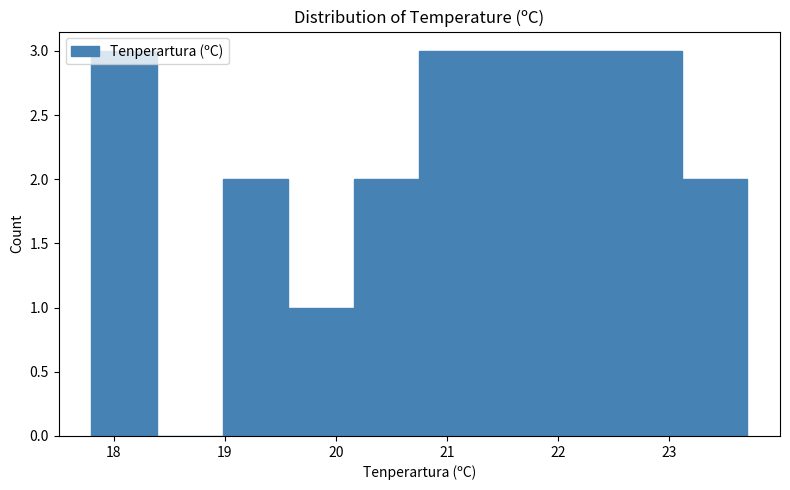

Reading left to right, list every bar in this chart as the range it spans on the x-axis followed by its height. Neither the bar edges nor the heights are printed on the chart, so give them approximately, as read against the axes.

17.80 to 18.39: 3
18.39 to 18.98: 0
18.98 to 19.57: 2
19.57 to 20.16: 1
20.16 to 20.75: 2
20.75 to 21.34: 3
21.34 to 21.93: 3
21.93 to 22.52: 3
22.52 to 23.11: 3
23.11 to 23.70: 2